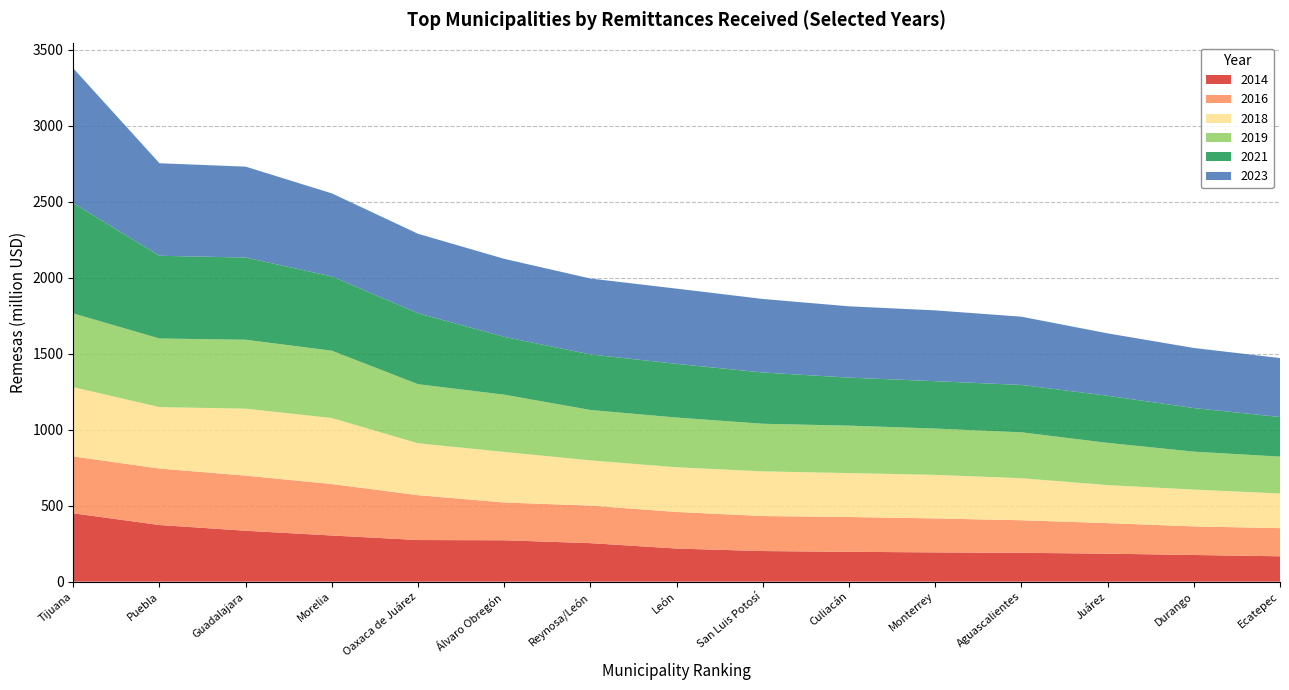

Reading left to right, transcribe all the data shown in this chart.

2014: 449.6	372.6	334.8	303.6	273.7	272.2	253.4	217.6	201.2	196.3	192.5	189.7	184.0	175.4	166.8
2016: 374.1	371.4	362.5	338.4	295.0	248.5	246.8	240.7	230.4	229.0	223.4	214.1	201.1	187.9	185.2
2018: 455.7	404.1	440.6	434.1	341.2	332.5	297.3	294.0	293.9	288.9	286.4	276.5	249.9	242.2	227.9
2019: 485.1	451.3	453.4	443.0	388.7	376.7	331.8	327.1	313.0	312.0	304.7	302.0	277.9	249.6	242.7
2021: 725.4	544.3	540.7	488.6	466.6	380.4	365.4	353.2	337.3	315.9	311.7	311.6	309.9	286.9	260.4
2023: 887.0	608.7	597.8	546.4	523.0	513.1	499.4	494.8	483.6	469.1	465.8	449.0	410.5	395.1	388.0